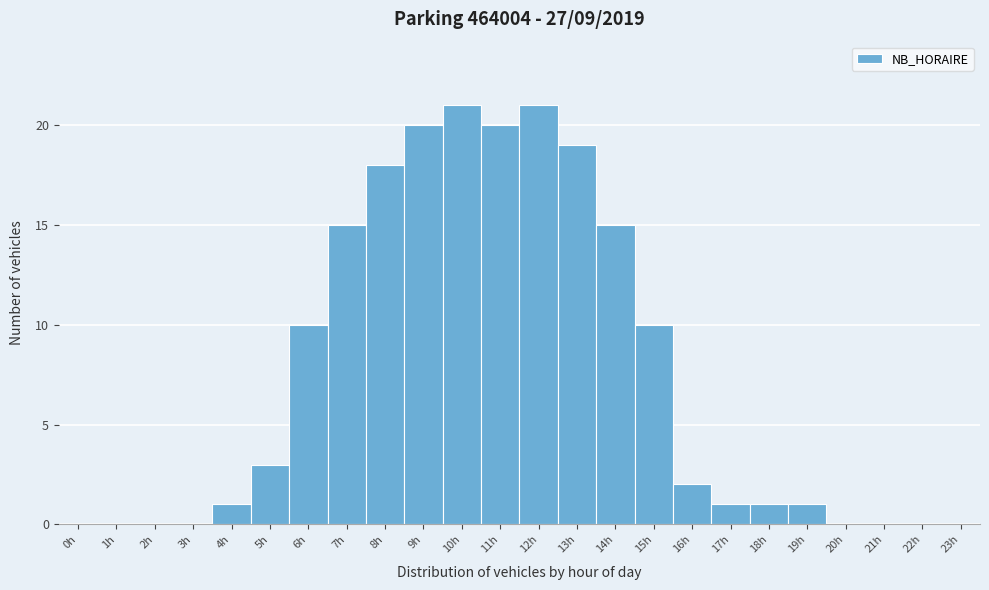

Reading left to right, list every bar in this chart as the range it spans on the x-axis followed by its height. The values are not printed on the chart, so give them approximately, as read against the axis.

-0.5 to 0.5: 0
0.5 to 1.5: 0
1.5 to 2.5: 0
2.5 to 3.5: 0
3.5 to 4.5: 1
4.5 to 5.5: 3
5.5 to 6.5: 10
6.5 to 7.5: 15
7.5 to 8.5: 18
8.5 to 9.5: 20
9.5 to 10.5: 21
10.5 to 11.5: 20
11.5 to 12.5: 21
12.5 to 13.5: 19
13.5 to 14.5: 15
14.5 to 15.5: 10
15.5 to 16.5: 2
16.5 to 17.5: 1
17.5 to 18.5: 1
18.5 to 19.5: 1
19.5 to 20.5: 0
20.5 to 21.5: 0
21.5 to 22.5: 0
22.5 to 23.5: 0